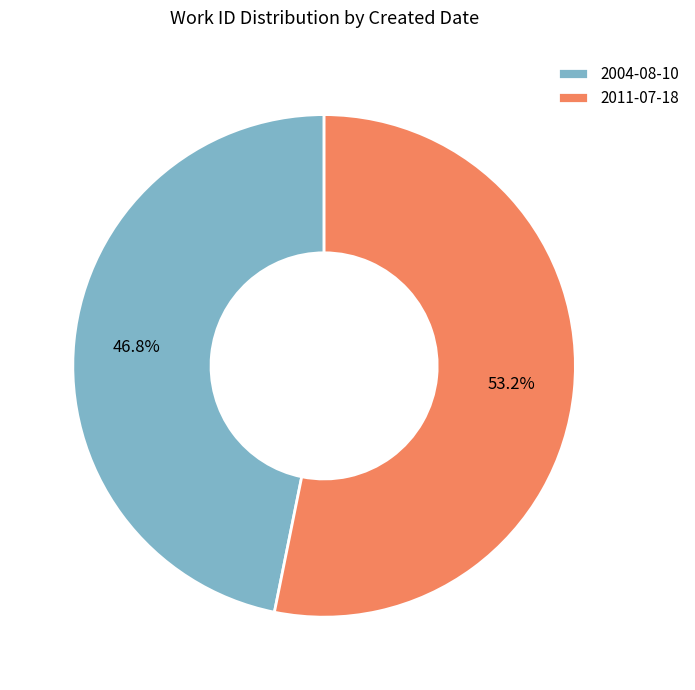

Rank the categories by value from lowest to highest.

2004-08-10, 2011-07-18